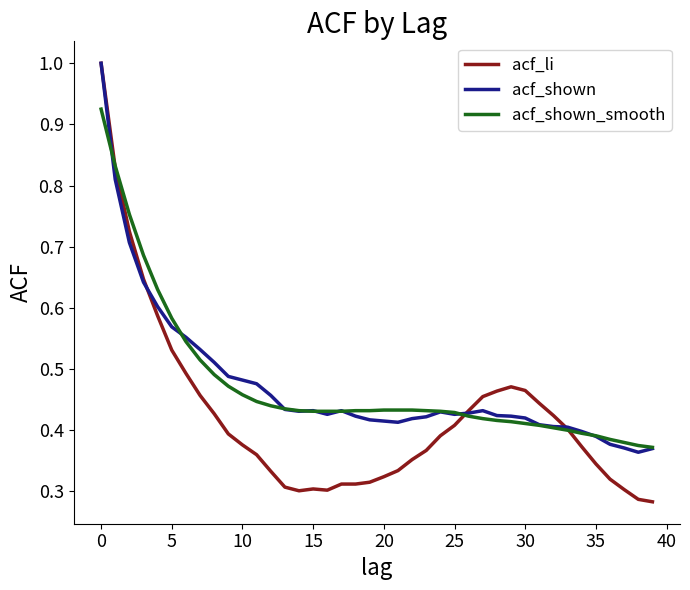

Which series has the largest range (max minus min)?

acf_li